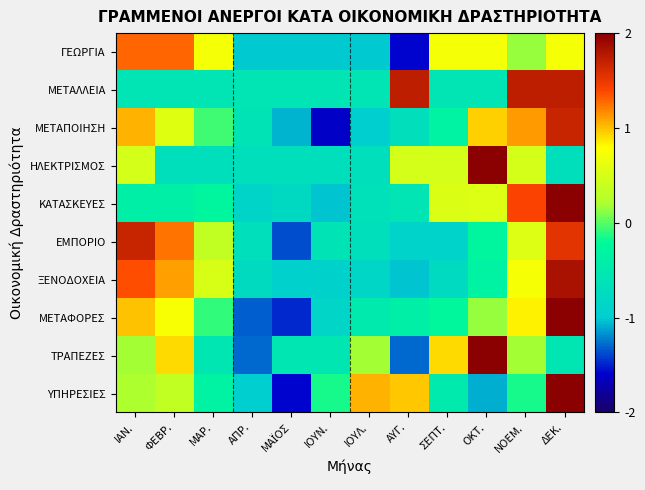

Reading left to right, list all the values displayed in this chart.

ΓΕΩΡΓΙΑ: ΙΑΝ.=1.3	ΦΕΒΡ.=1.3	ΜΑΡ.=0.7	ΑΠΡ.=-1.0	ΜΑΪΟΣ=-1.0	ΙΟΥΝ.=-1.0	ΙΟΥΛ.=-1.0	ΑΥΓ.=-1.6	ΣΕΠΤ.=0.7	ΟΚΤ.=0.7	ΝΟΕΜ.=0.1	ΔΕΚ.=0.7
ΜΕΤΑΛΛΕΙΑ: ΙΑΝ.=-0.6	ΦΕΒΡ.=-0.6	ΜΑΡ.=-0.6	ΑΠΡ.=-0.6	ΜΑΪΟΣ=-0.6	ΙΟΥΝ.=-0.6	ΙΟΥΛ.=-0.6	ΑΥΓ.=1.7	ΣΕΠΤ.=-0.6	ΟΚΤ.=-0.6	ΝΟΕΜ.=1.7	ΔΕΚ.=1.7
ΜΕΤΑΠΟΙΗΣΗ: ΙΑΝ.=1.0	ΦΕΒΡ.=0.6	ΜΑΡ.=-0.1	ΑΠΡ.=-0.6	ΜΑΪΟΣ=-1.1	ΙΟΥΝ.=-1.6	ΙΟΥΛ.=-1.0	ΑΥΓ.=-0.7	ΣΕΠΤ.=-0.3	ΟΚΤ.=0.9	ΝΟΕΜ.=1.1	ΔΕΚ.=1.7
ΗΛΕΚΤΡΙΣΜΟΣ: ΙΑΝ.=0.5	ΦΕΒΡ.=-0.7	ΜΑΡ.=-0.7	ΑΠΡ.=-0.7	ΜΑΪΟΣ=-0.7	ΙΟΥΝ.=-0.7	ΙΟΥΛ.=-0.7	ΑΥΓ.=0.5	ΣΕΠΤ.=0.5	ΟΚΤ.=2.8	ΝΟΕΜ.=0.5	ΔΕΚ.=-0.7
ΚΑΤΑΣΚΕΥΕΣ: ΙΑΝ.=-0.4	ΦΕΒΡ.=-0.4	ΜΑΡ.=-0.3	ΑΠΡ.=-0.9	ΜΑΪΟΣ=-0.8	ΙΟΥΝ.=-1.0	ΙΟΥΛ.=-0.6	ΑΥΓ.=-0.6	ΣΕΠΤ.=0.5	ΟΚΤ.=0.6	ΝΟΕΜ.=1.4	ΔΕΚ.=2.4
ΕΜΠΟΡΙΟ: ΙΑΝ.=1.7	ΦΕΒΡ.=1.2	ΜΑΡ.=0.3	ΑΠΡ.=-0.7	ΜΑΪΟΣ=-1.4	ΙΟΥΝ.=-0.6	ΙΟΥΛ.=-0.7	ΑΥΓ.=-0.9	ΣΕΠΤ.=-0.9	ΟΚΤ.=-0.3	ΝΟΕΜ.=0.6	ΔΕΚ.=1.5
ΞΕΝΟΔΟΧΕΙΑ: ΙΑΝ.=1.4	ΦΕΒΡ.=1.1	ΜΑΡ.=0.5	ΑΠΡ.=-0.8	ΜΑΪΟΣ=-0.9	ΙΟΥΝ.=-0.9	ΙΟΥΛ.=-0.8	ΑΥΓ.=-1.0	ΣΕΠΤ.=-0.8	ΟΚΤ.=-0.3	ΝΟΕΜ.=0.7	ΔΕΚ.=1.8
ΜΕΤΑΦΟΡΕΣ: ΙΑΝ.=1.0	ΦΕΒΡ.=0.8	ΜΑΡ.=-0.1	ΑΠΡ.=-1.3	ΜΑΪΟΣ=-1.5	ΙΟΥΝ.=-0.9	ΙΟΥΛ.=-0.5	ΑΥΓ.=-0.4	ΣΕΠΤ.=-0.2	ΟΚΤ.=0.1	ΝΟΕΜ.=0.8	ΔΕΚ.=2.1
ΤΡΑΠΕΖΕΣ: ΙΑΝ.=0.2	ΦΕΒΡ.=0.9	ΜΑΡ.=-0.6	ΑΠΡ.=-1.3	ΜΑΪΟΣ=-0.6	ΙΟΥΝ.=-0.6	ΙΟΥΛ.=0.2	ΑΥΓ.=-1.3	ΣΕΠΤ.=0.9	ΟΚΤ.=2.4	ΝΟΕΜ.=0.2	ΔΕΚ.=-0.6
ΥΠΗΡΕΣΙΕΣ: ΙΑΝ.=0.2	ΦΕΒΡ.=0.4	ΜΑΡ.=-0.3	ΑΠΡ.=-1.0	ΜΑΪΟΣ=-1.6	ΙΟΥΝ.=-0.2	ΙΟΥΛ.=1.0	ΑΥΓ.=1.0	ΣΕΠΤ.=-0.5	ΟΚΤ.=-1.1	ΝΟΕΜ.=-0.2	ΔΕΚ.=2.2